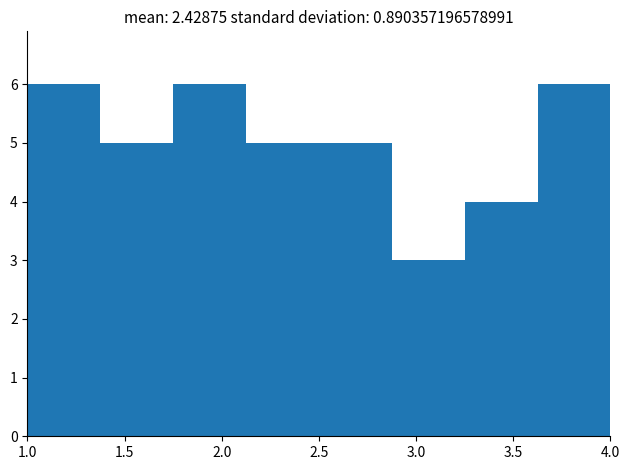

Reading left to right, list every bar in this chart as the range it spans on the x-axis followed by its height. Neither the bar edges nor the heights are printed on the chart, so give them approximately, as read against the axes.

1.000 to 1.375: 6
1.375 to 1.750: 5
1.750 to 2.125: 6
2.125 to 2.500: 5
2.500 to 2.875: 5
2.875 to 3.250: 3
3.250 to 3.625: 4
3.625 to 4.000: 6